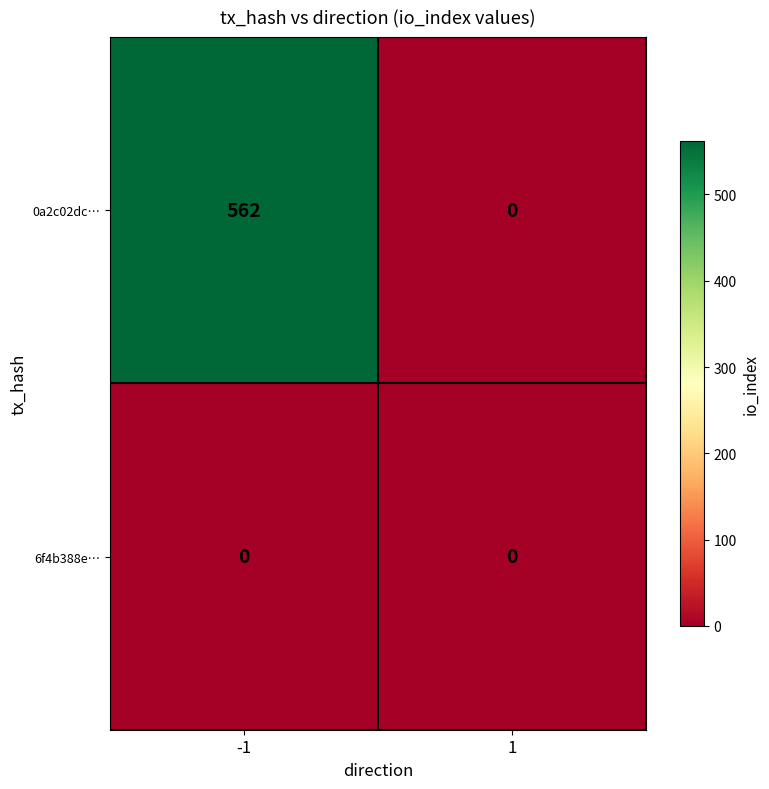

Reading left to right, what are all the values shown in this chart?

0a2c02dc…: -1=562	1=0
6f4b388e…: -1=0	1=0